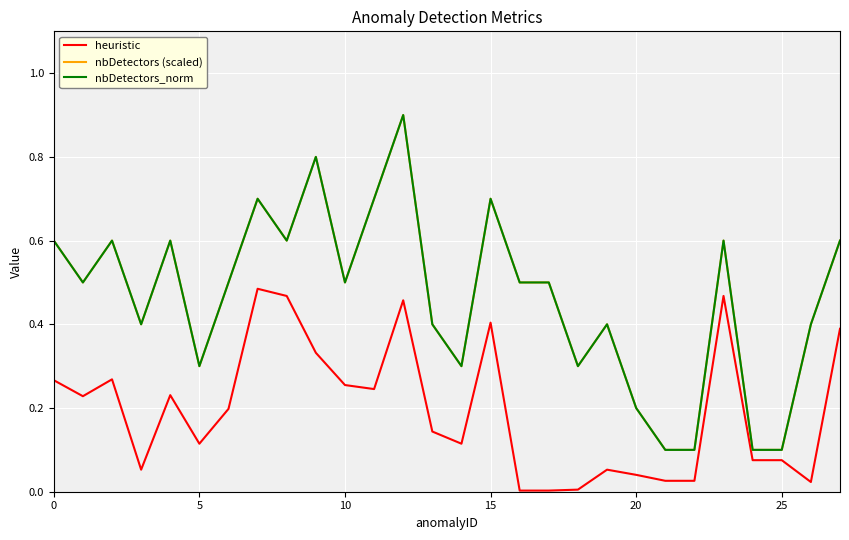

At which category does the chart reach its peak across all series?

12